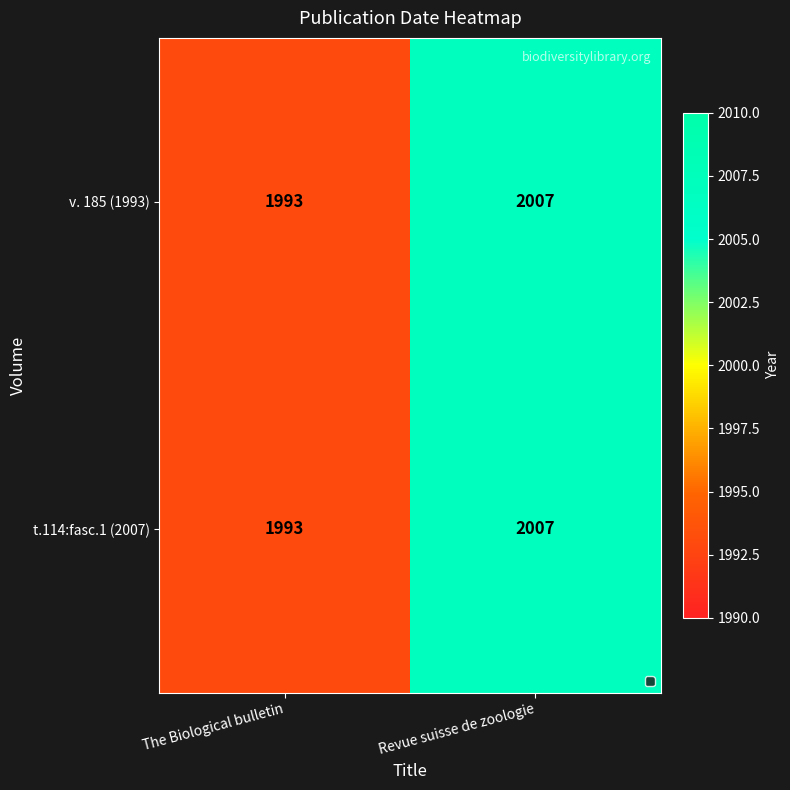

What is the total value across all series at Revue suisse de zoologie?

4014